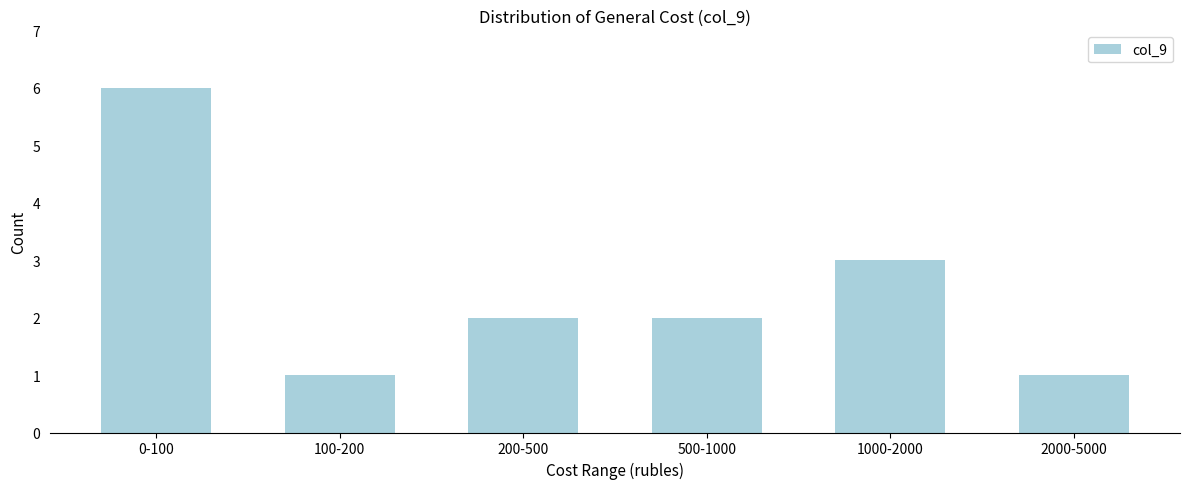

Reading left to right, extract all data points from this chart.

6	1	2	2	3	1